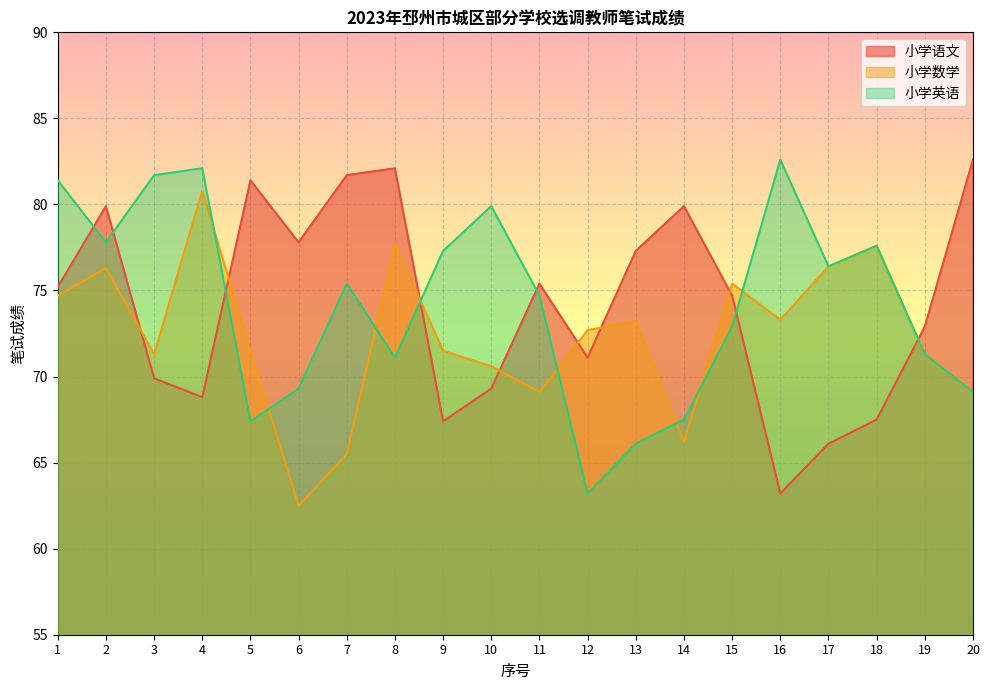

How many series are shown in this chart?

3